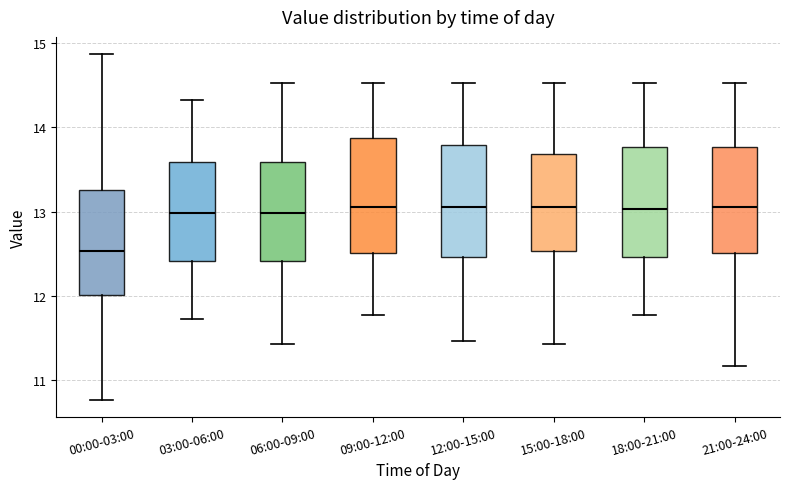

Reading left to right, read every box against the y-axis: the position of its median line, the range the box covers, and the ends of its whiskers. The values are not printed on the chart, so give them approximately, as read against the axis.

00:00-03:00: median 12.5, box 12.0 to 13.3, whiskers 10.8 to 14.9
03:00-06:00: median 13.0, box 12.4 to 13.6, whiskers 11.7 to 14.3
06:00-09:00: median 13.0, box 12.4 to 13.6, whiskers 11.4 to 14.5
09:00-12:00: median 13.1, box 12.5 to 13.9, whiskers 11.8 to 14.5
12:00-15:00: median 13.1, box 12.5 to 13.8, whiskers 11.5 to 14.5
15:00-18:00: median 13.1, box 12.5 to 13.7, whiskers 11.4 to 14.5
18:00-21:00: median 13.0, box 12.5 to 13.8, whiskers 11.8 to 14.5
21:00-24:00: median 13.1, box 12.5 to 13.8, whiskers 11.2 to 14.5